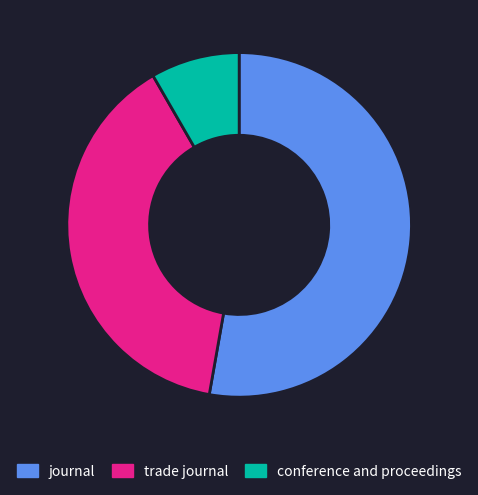

Rank the categories by value from lowest to highest.

conference and proceedings, trade journal, journal